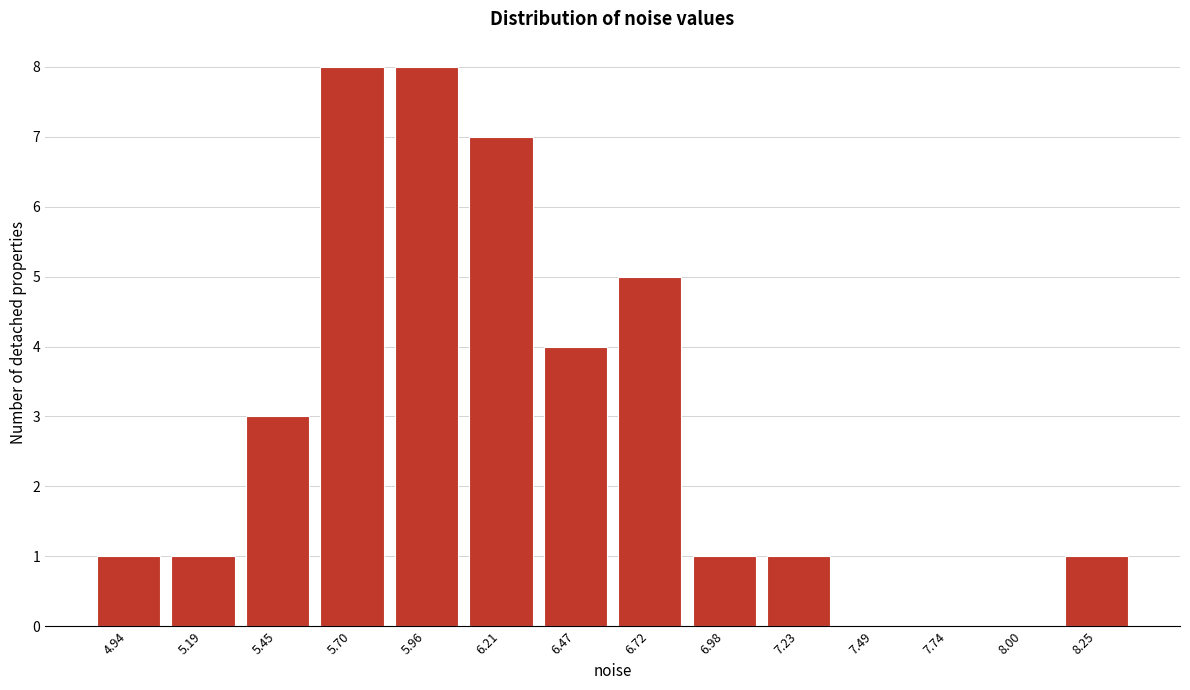

Reading left to right, list all the values displayed in this chart.

4.94=1	5.19=1	5.45=3	5.70=8	5.96=8	6.21=7	6.47=4	6.72=5	6.98=1	7.23=1	7.49=0	7.74=0	8.00=0	8.25=1